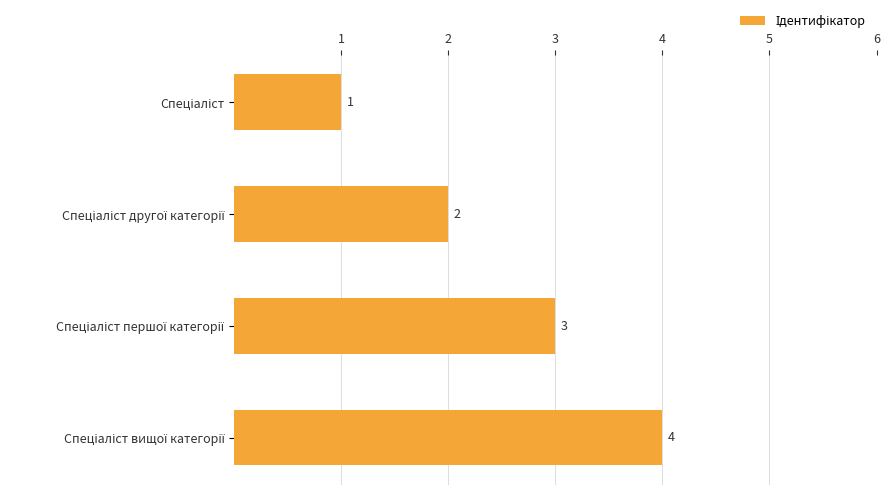

What is the difference between the maximum and minimum values?

3